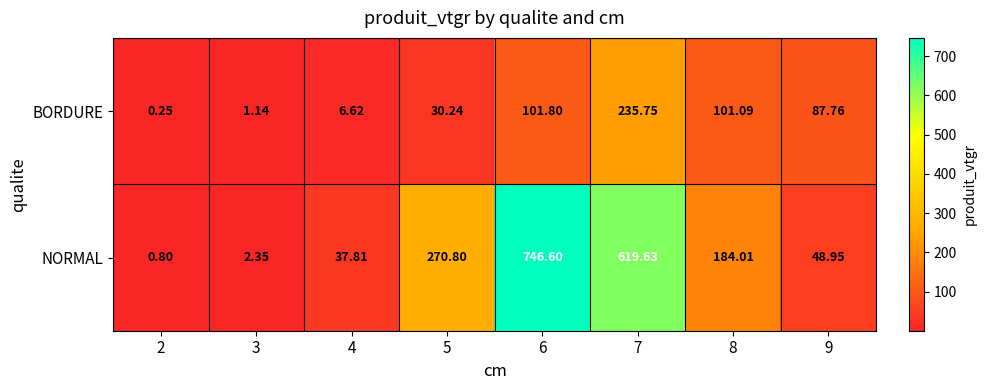

Which series has the largest total across all categories?

NORMAL